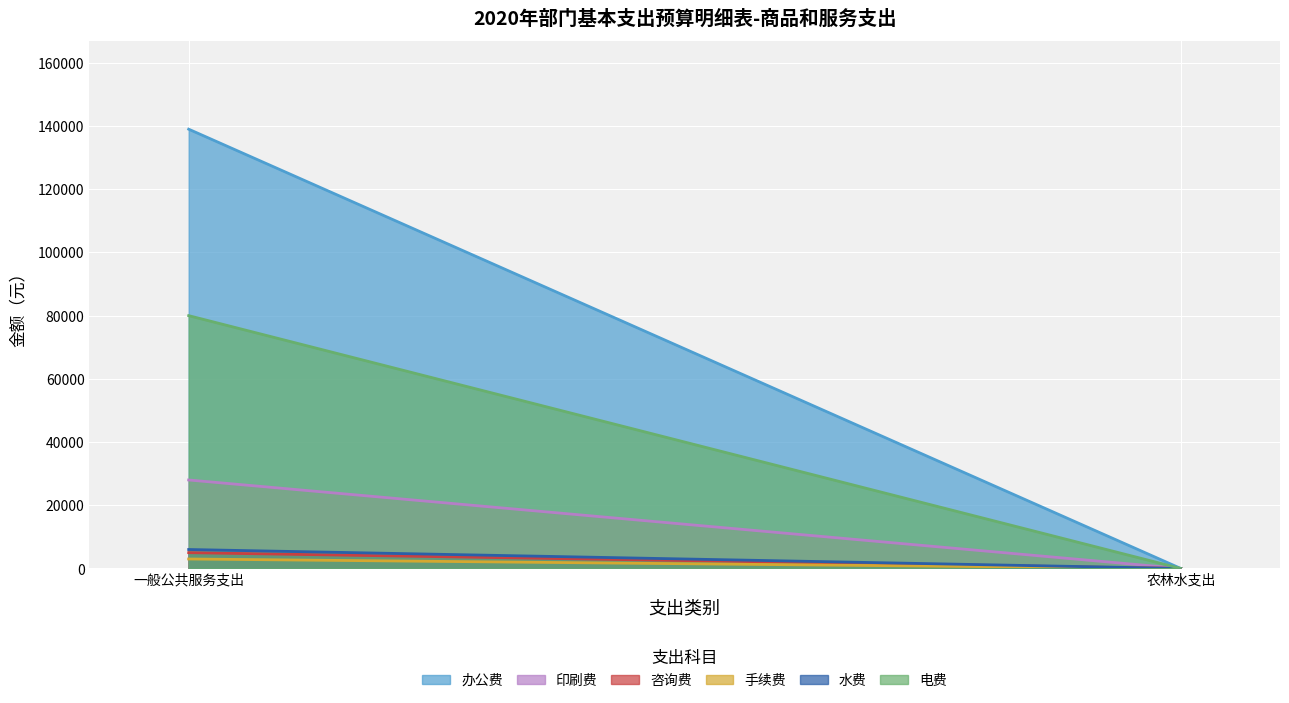

Is it true that 手续费 equals 0 at 农林水支出?

True